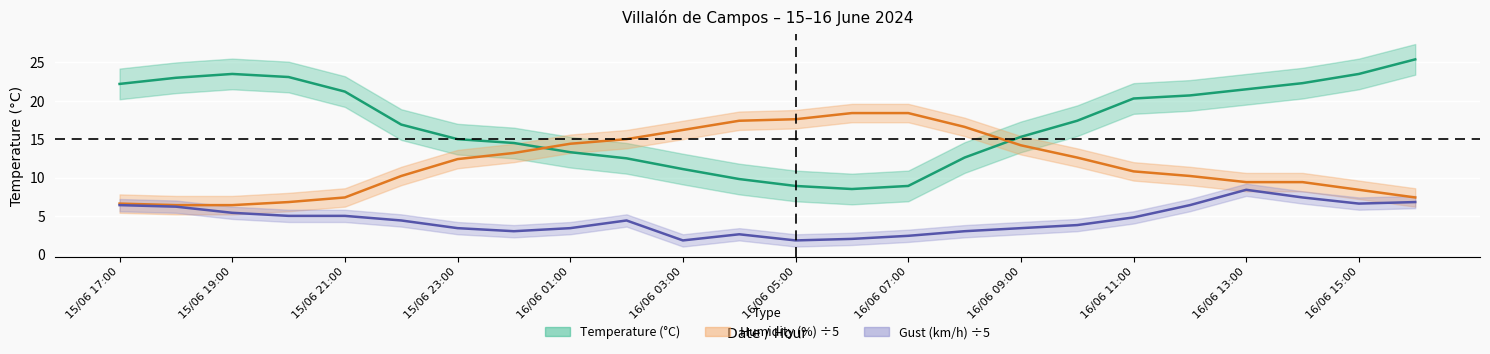

Rank the series at 15/06 21:00 from highest to lowest value.

temperature, humidity, gust